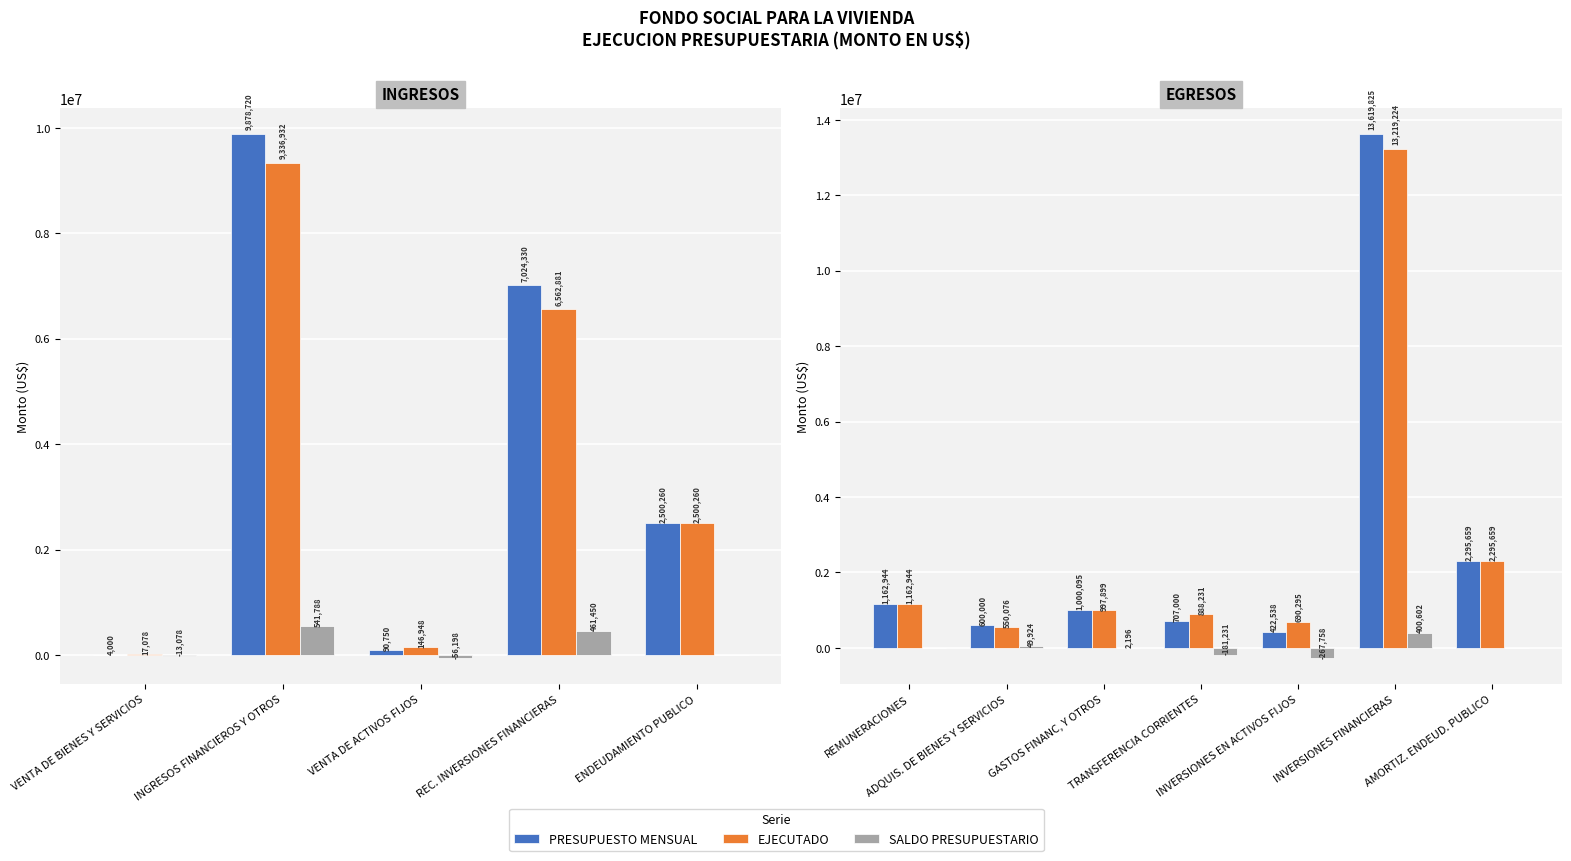

How many values in the PRESUPUESTO MENSUAL series exceed 1000094?

4